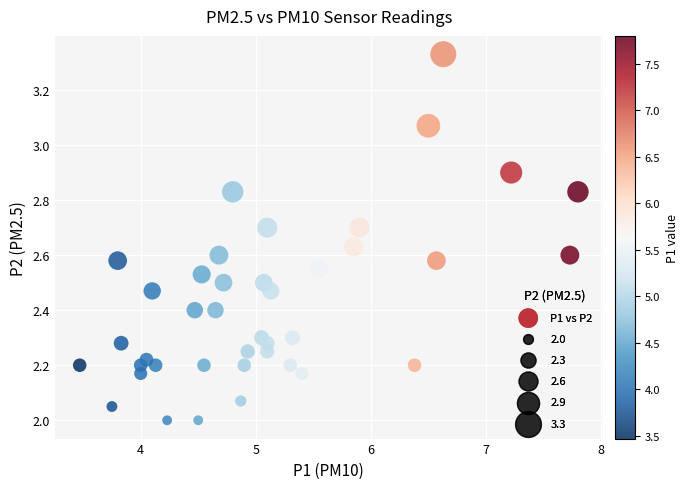

What is the range of Y values (max minus min)?

1.3